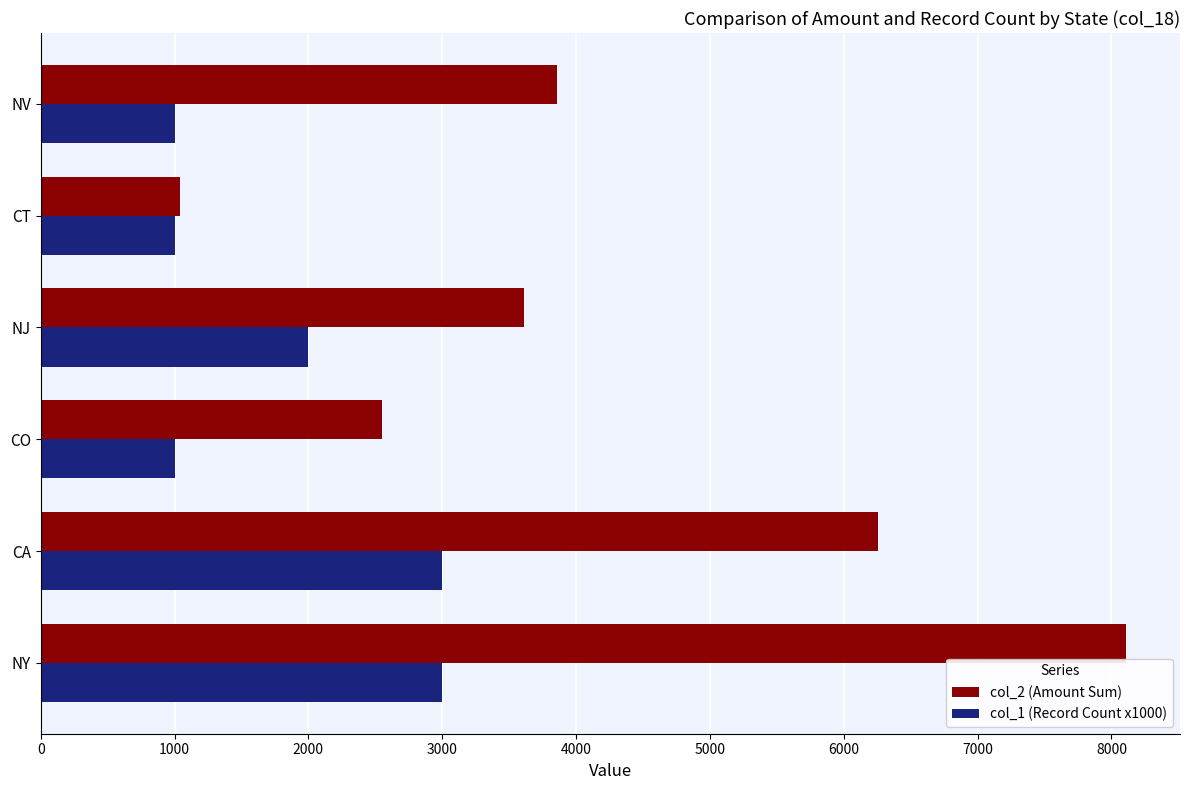

What is the average value of the col_2 (Amount Sum) series?

4237